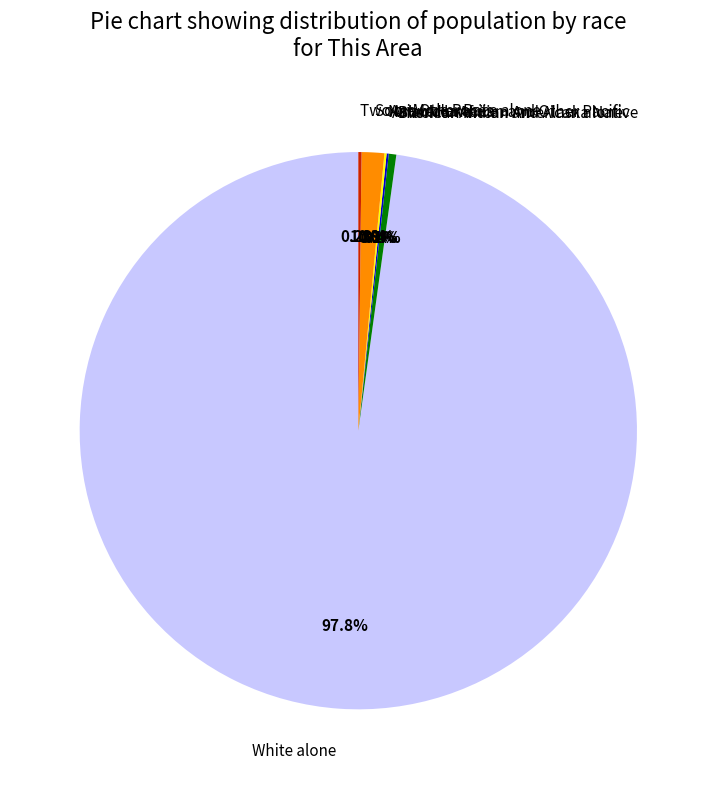

What percentage is NOT represented by White alone?

2.2%